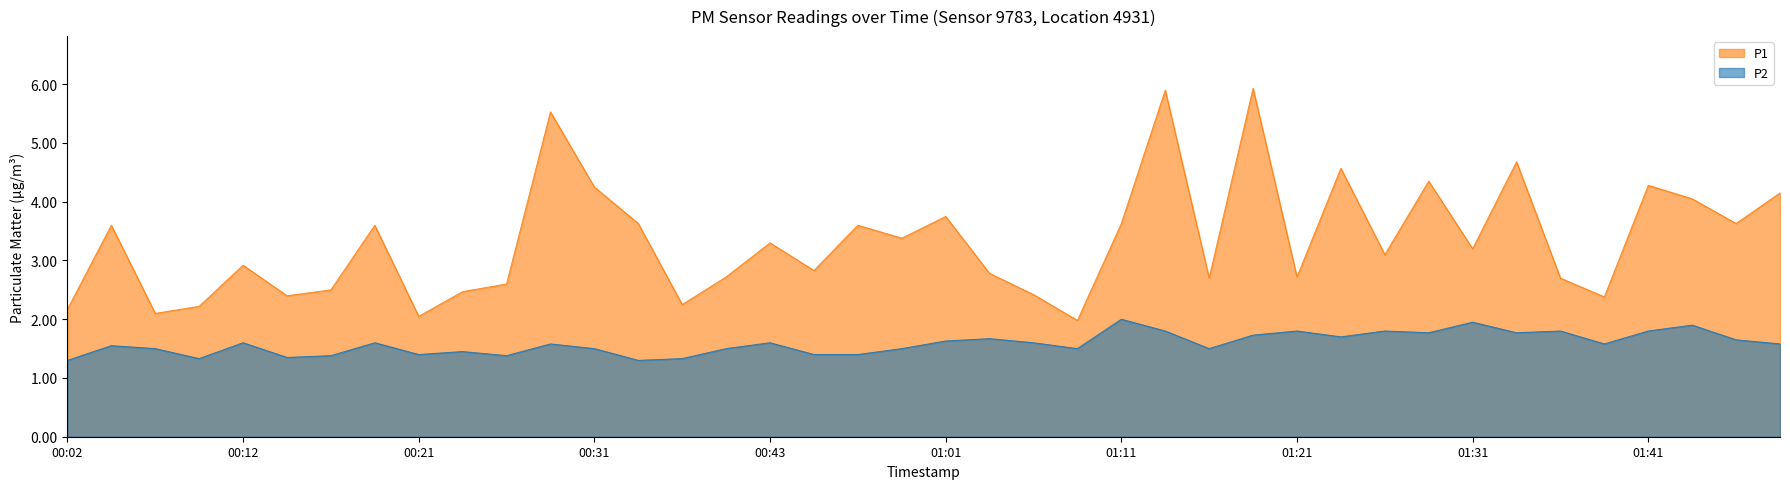

Reading left to right, list all the values displayed in this chart.

P1: 00:02=2.2	00:04=3.6	00:07=2.1	00:09=2.2	00:12=2.9	00:14=2.4	00:16=2.5	00:19=3.6	00:21=2.0	00:24=2.5	00:26=2.6	00:29=5.5	00:31=4.2	00:34=3.6	00:36=2.2	00:38=2.7	00:43=3.3	00:51=2.8	00:54=3.6	00:58=3.4	01:01=3.8	01:04=2.8	01:06=2.4	01:09=2.0	01:11=3.6	01:14=5.9	01:16=2.7	01:18=5.9	01:21=2.7	01:24=4.6	01:26=3.1	01:29=4.3	01:31=3.2	01:33=4.7	01:36=2.7	01:38=2.4	01:41=4.3	01:43=4.0	01:46=3.6	01:48=4.2
P2: 00:02=1.3	00:04=1.6	00:07=1.5	00:09=1.3	00:12=1.6	00:14=1.4	00:16=1.4	00:19=1.6	00:21=1.4	00:24=1.4	00:26=1.4	00:29=1.6	00:31=1.5	00:34=1.3	00:36=1.3	00:38=1.5	00:43=1.6	00:51=1.4	00:54=1.4	00:58=1.5	01:01=1.6	01:04=1.7	01:06=1.6	01:09=1.5	01:11=2.0	01:14=1.8	01:16=1.5	01:18=1.7	01:21=1.8	01:24=1.7	01:26=1.8	01:29=1.8	01:31=1.9	01:33=1.8	01:36=1.8	01:38=1.6	01:41=1.8	01:43=1.9	01:46=1.6	01:48=1.6